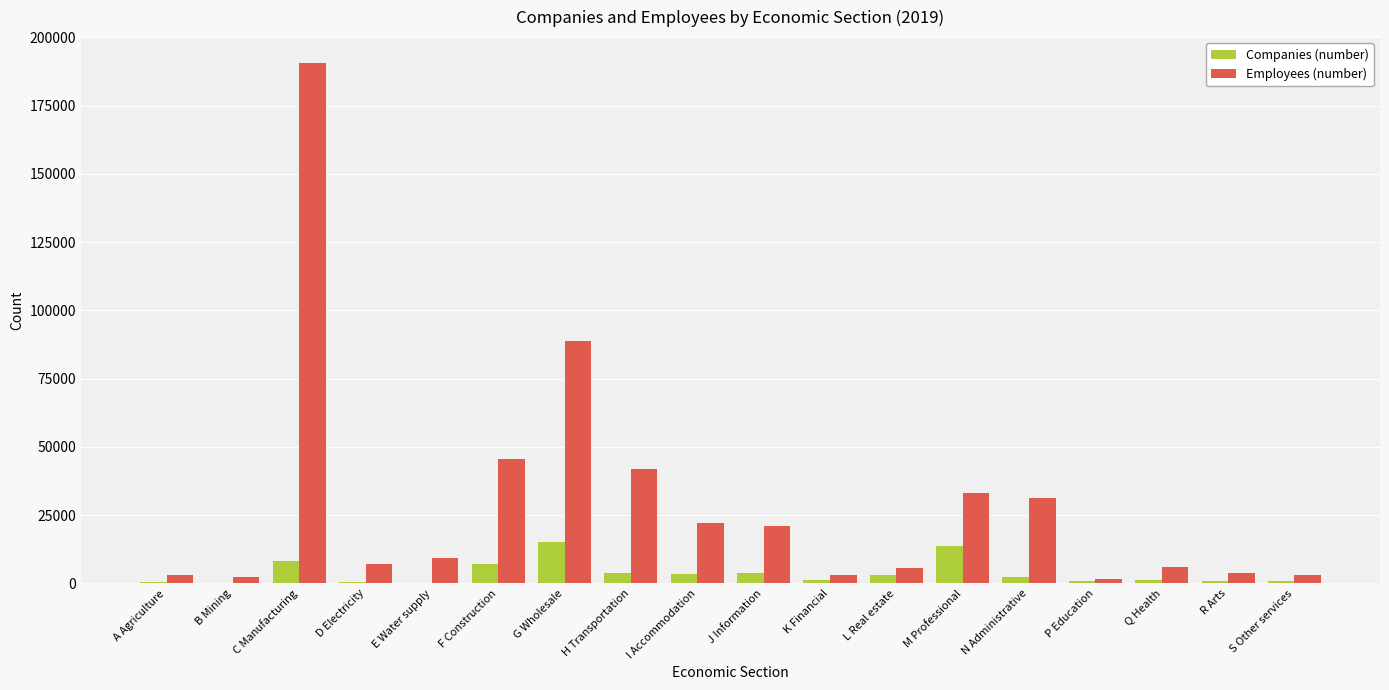

Is it true that Employees (number) equals 190581 at C Manufacturing?

True